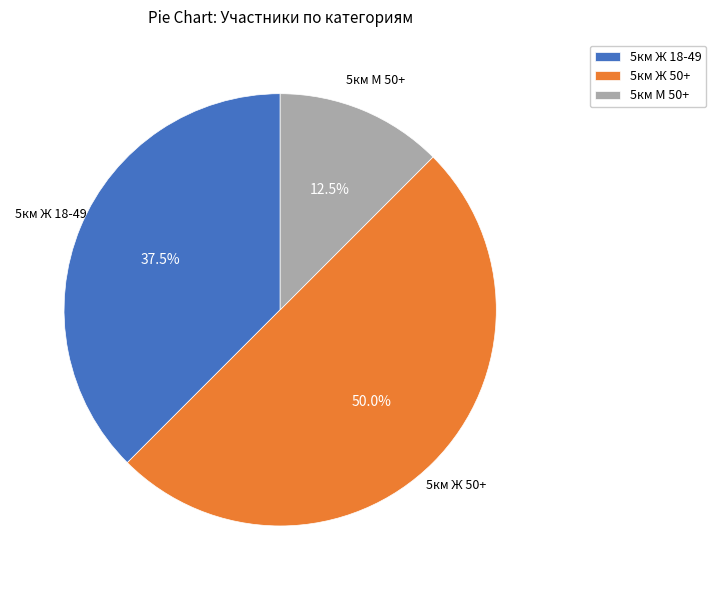

How many segments does this pie chart have?

3